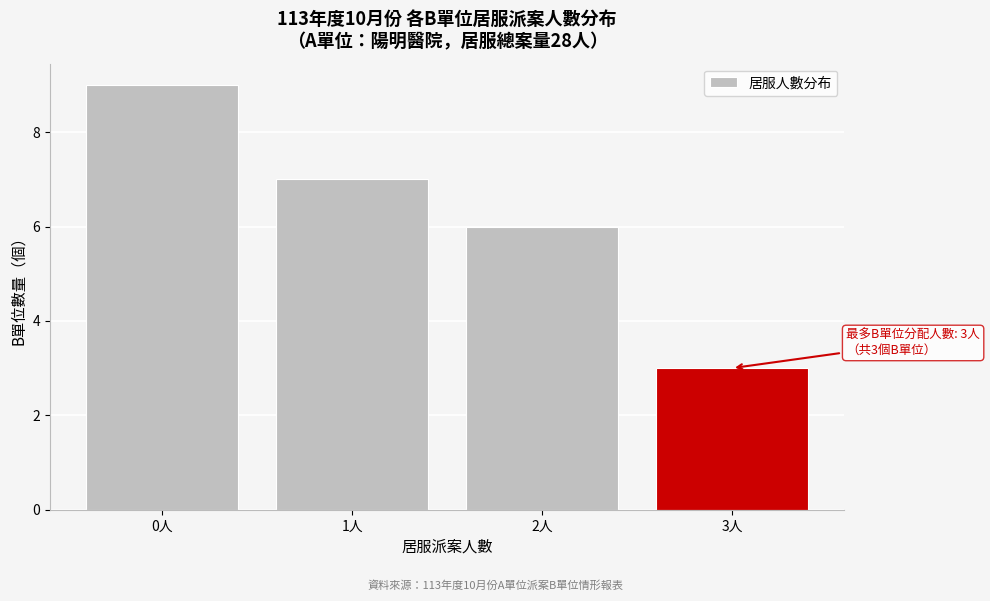

Reading left to right, extract all data points from this chart.

0人=9	1人=7	2人=6	3人=3